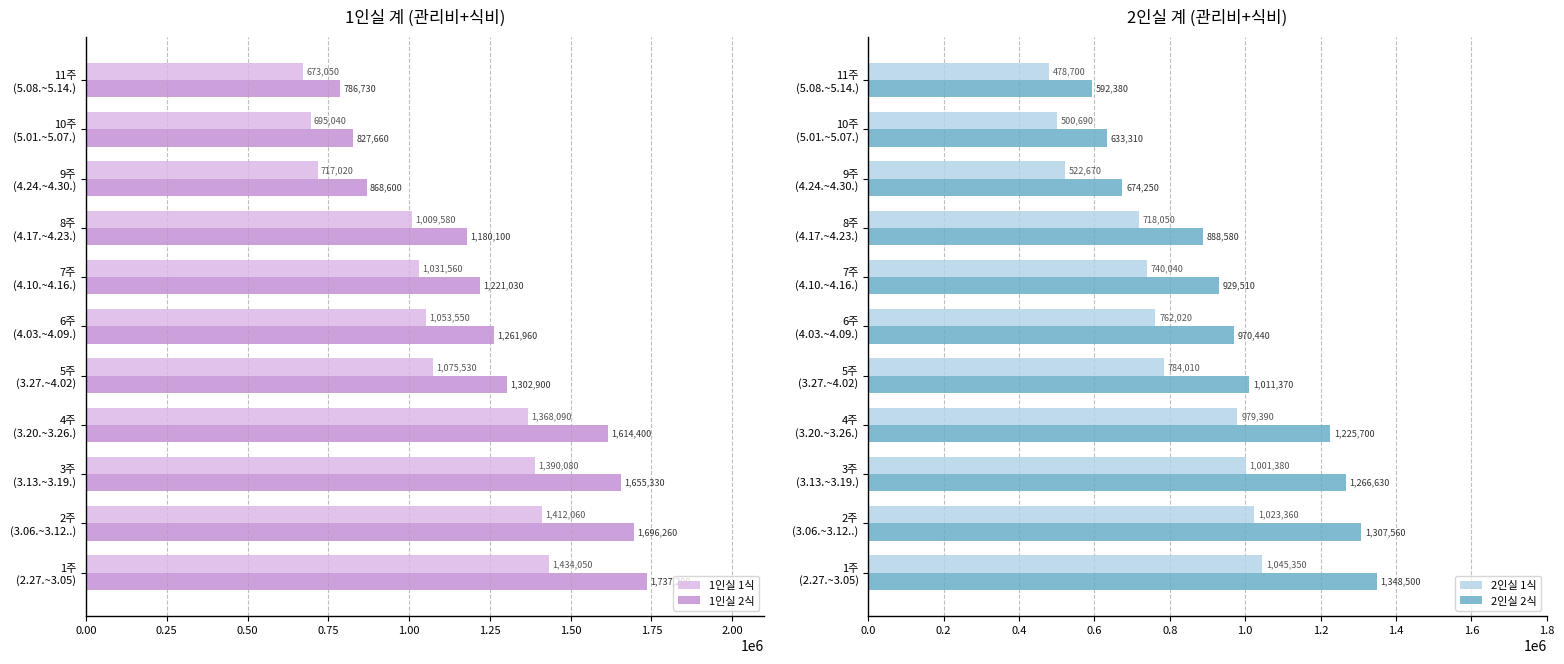

Where is 2인실 1식 nearest to the value 762025?

6주
(4.03.~4.09.)